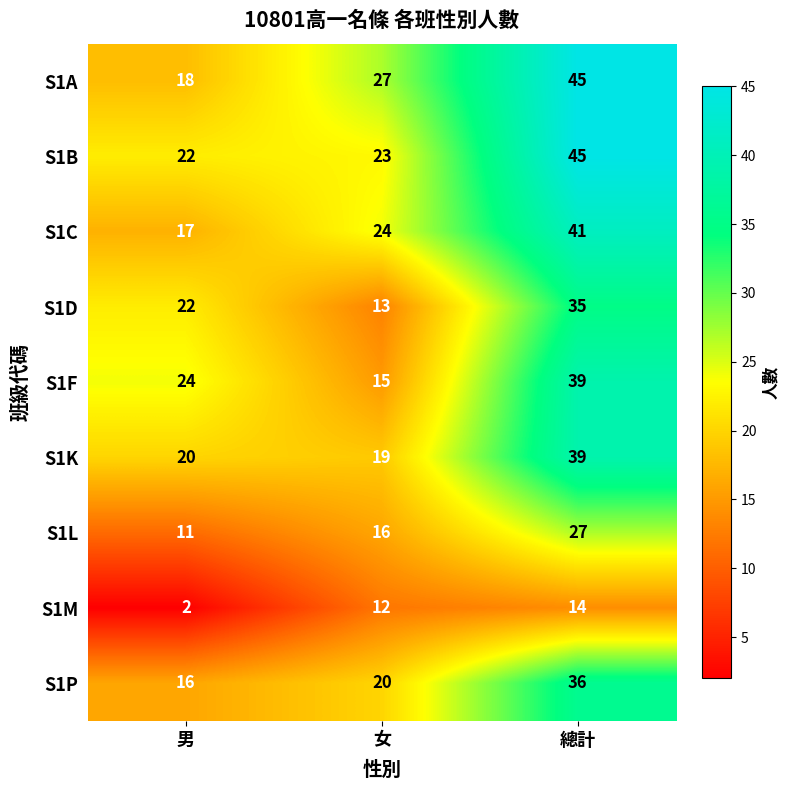

Rank the series at 女 from highest to lowest value.

S1A, S1C, S1B, S1P, S1K, S1L, S1F, S1D, S1M